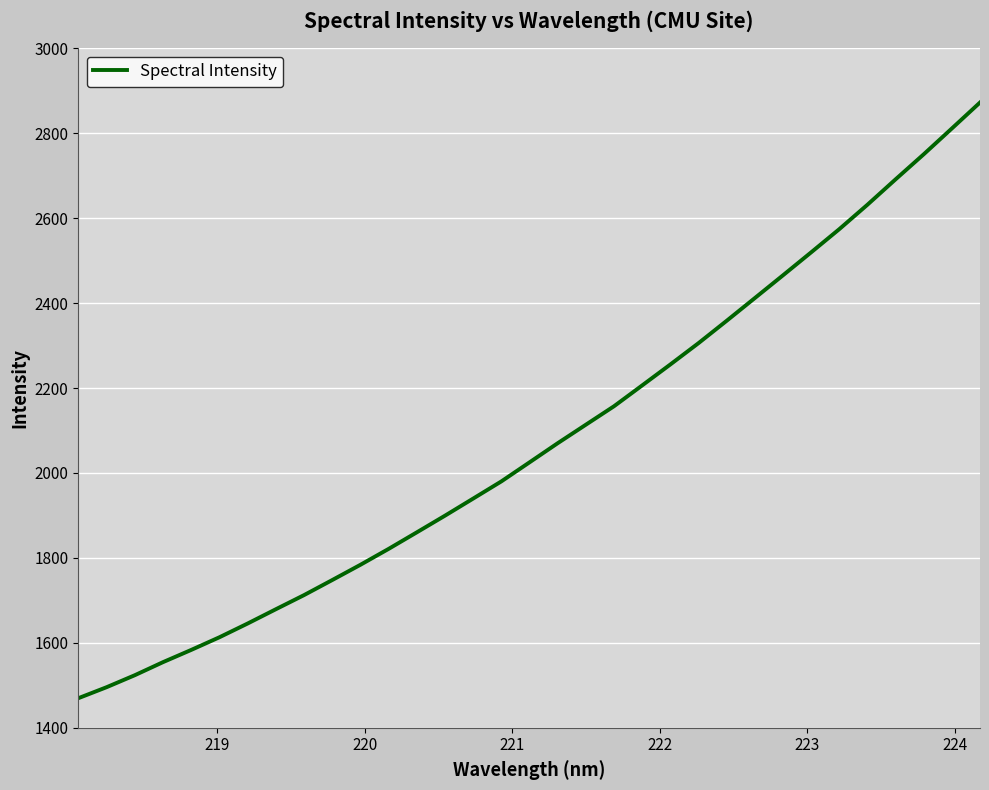

What is the smallest value displayed?

1469.7